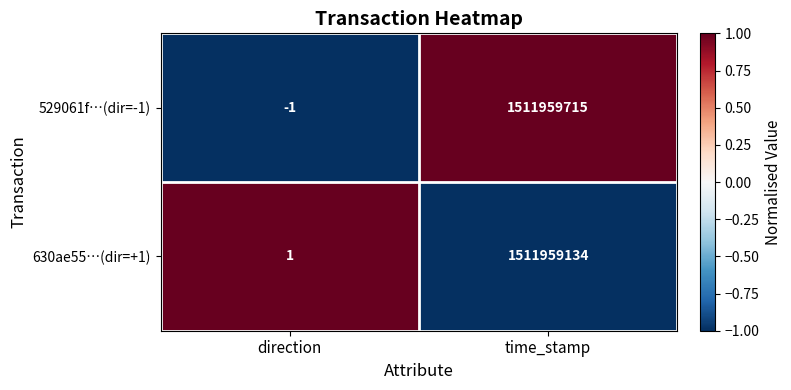

Read the 529061f…(dir=-1) value at time_stamp, to the nearest 50.

1511959700